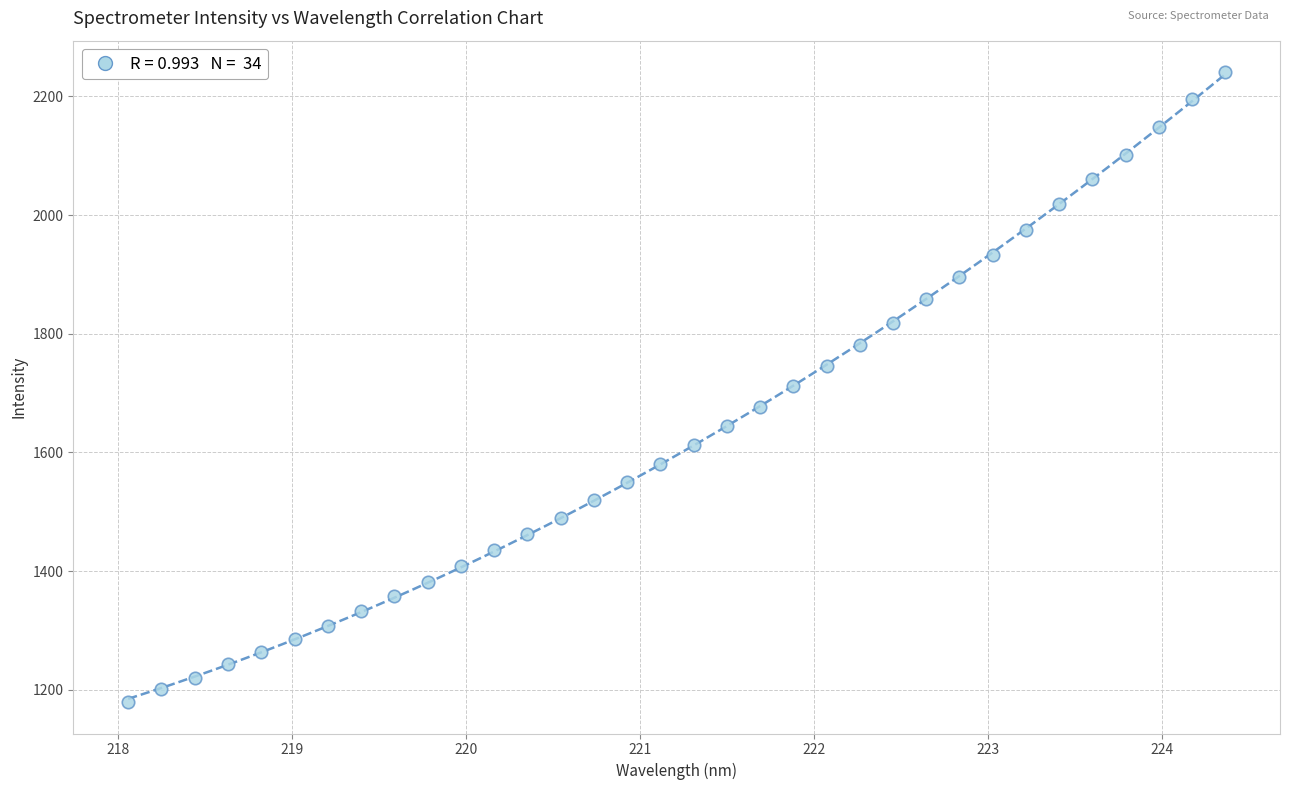

What is the range of Y values (max minus min)?

1061.0